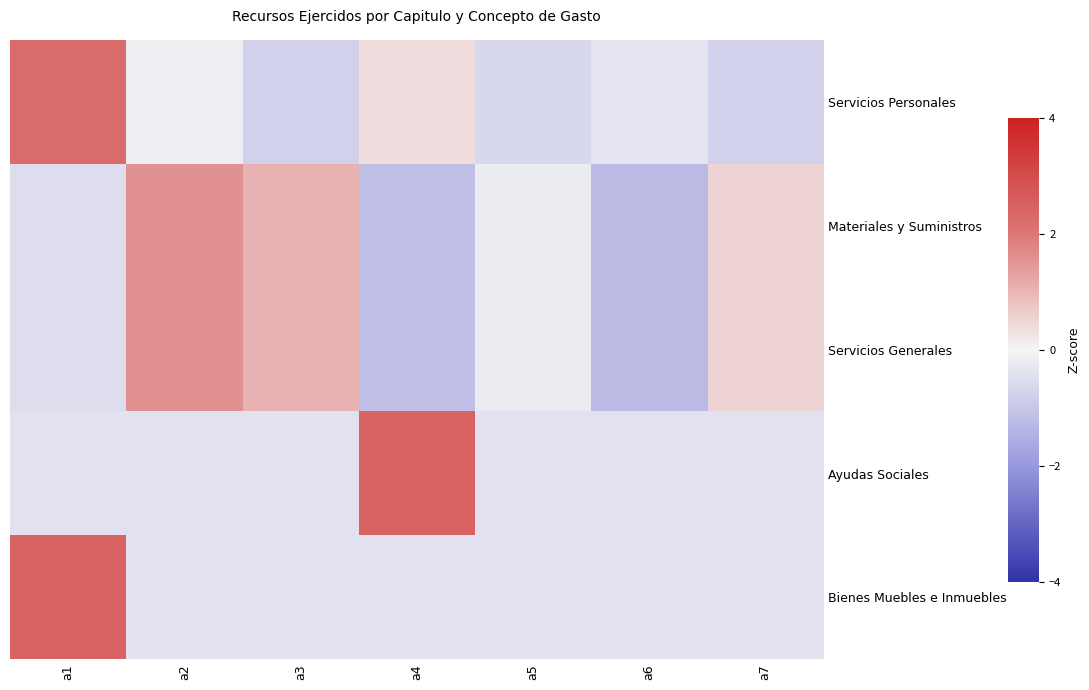

Reading left to right, what are all the values shown in this chart?

Servicios Personales: a1=2.3	a2=-0.2	a3=-0.8	a4=0.4	a5=-0.6	a6=-0.3	a7=-0.8
Materiales y Suministros: a1=-0.5	a2=1.6	a3=1.0	a4=-1.2	a5=-0.2	a6=-1.3	a7=0.5
Servicios Generales: a1=-0.5	a2=1.6	a3=1.0	a4=-1.2	a5=-0.2	a6=-1.3	a7=0.5
Ayudas Sociales: a1=-0.4	a2=-0.4	a3=-0.4	a4=2.4	a5=-0.4	a6=-0.4	a7=-0.4
Bienes Muebles e Inmuebles: a1=2.4	a2=-0.4	a3=-0.4	a4=-0.4	a5=-0.4	a6=-0.4	a7=-0.4